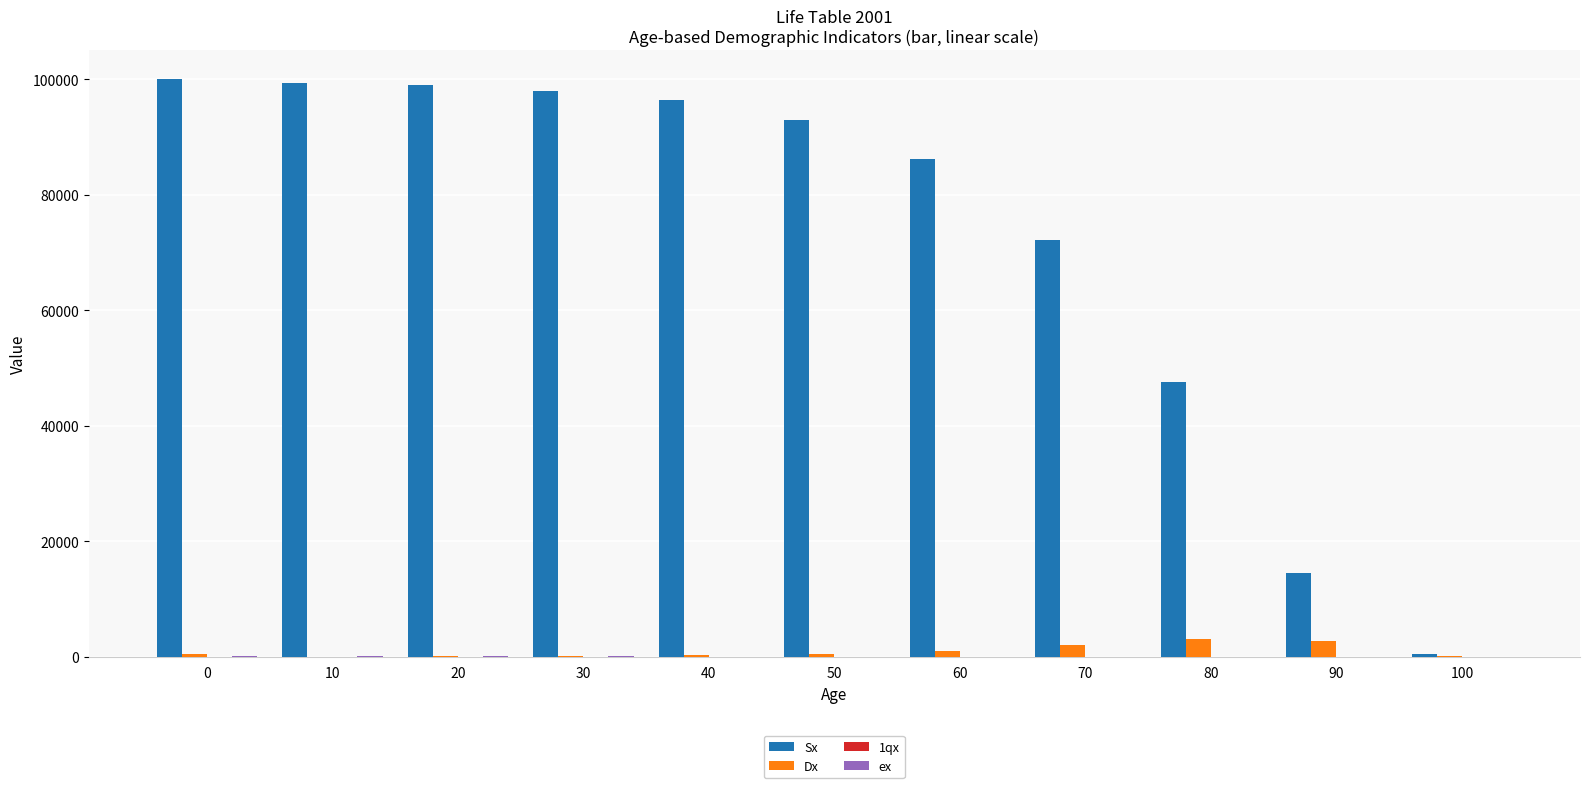

Which series has the largest total across all categories?

Sx